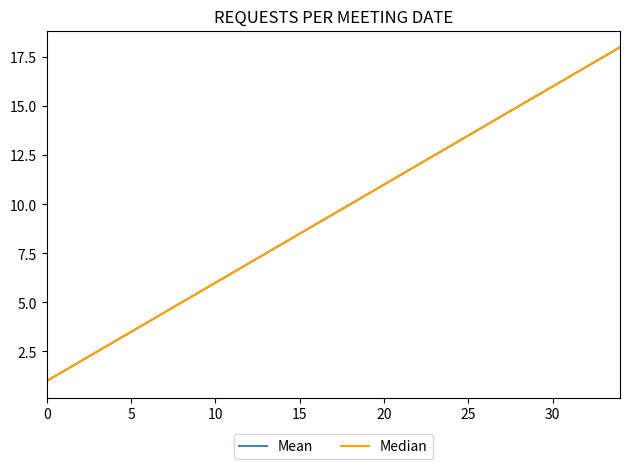

Which series has the largest range (max minus min)?

Mean